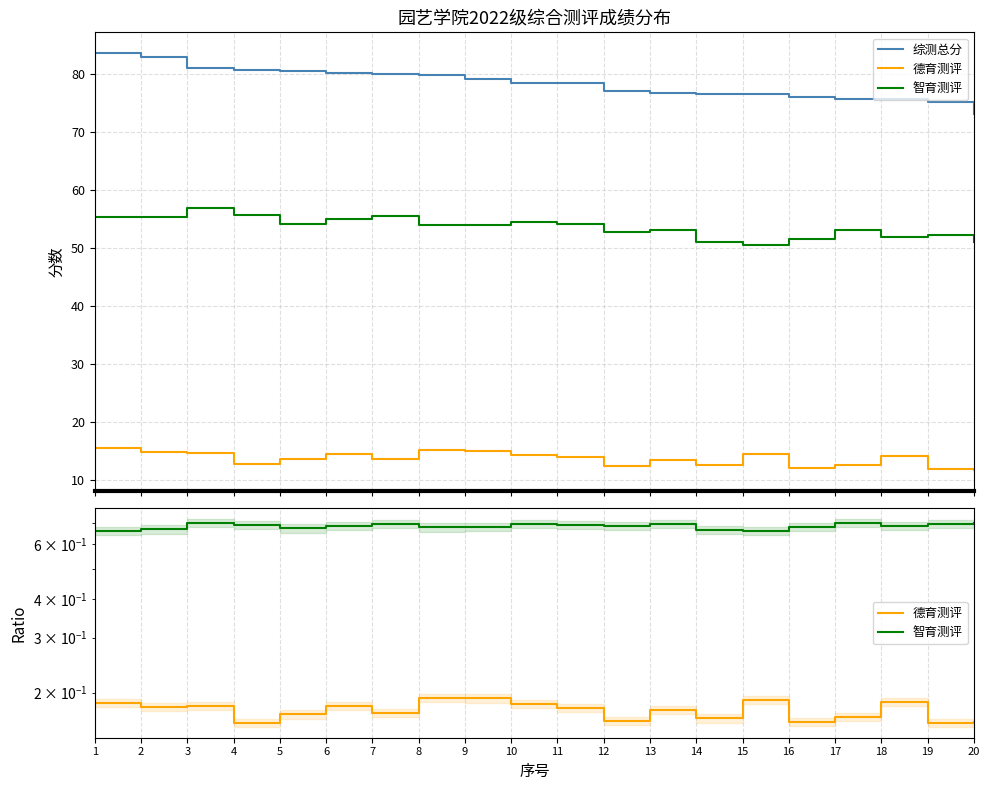

List the series in order of their peak value, lowest first.

德育测评, 智育测评, 综测总分